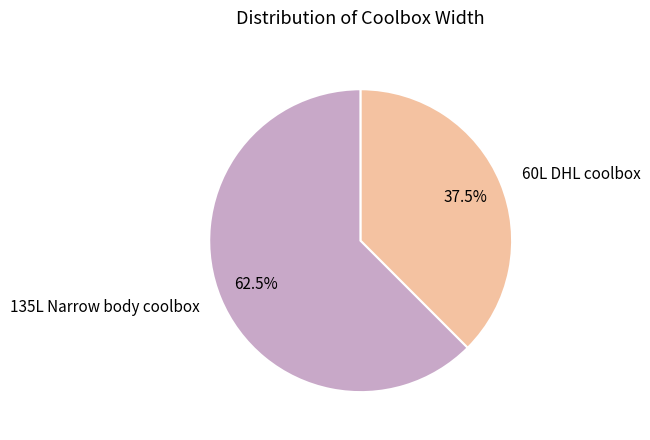

Approximately how many times larger is the value at 60L DHL coolbox compared to 135L Narrow body coolbox?

0.6